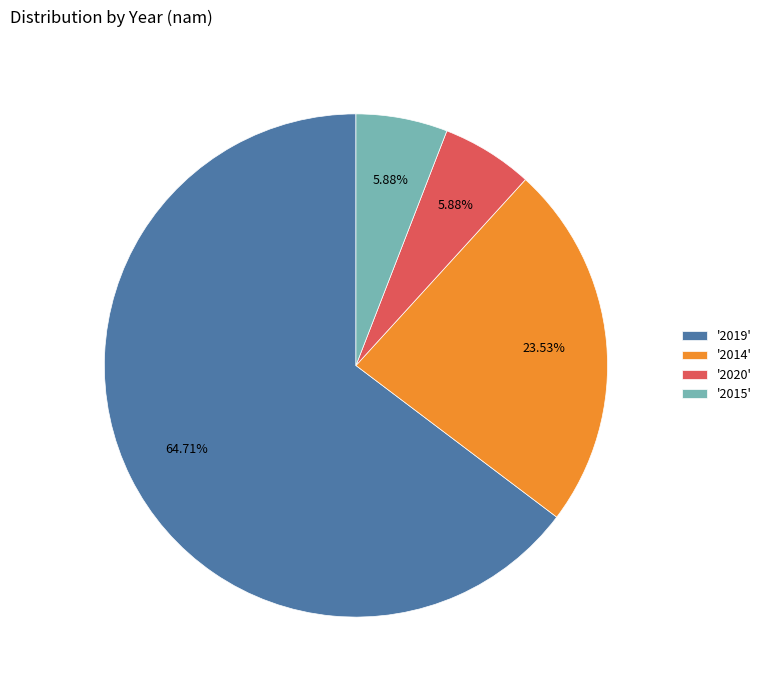

Do '2014' and '2020' together represent more than half of the pie?

No